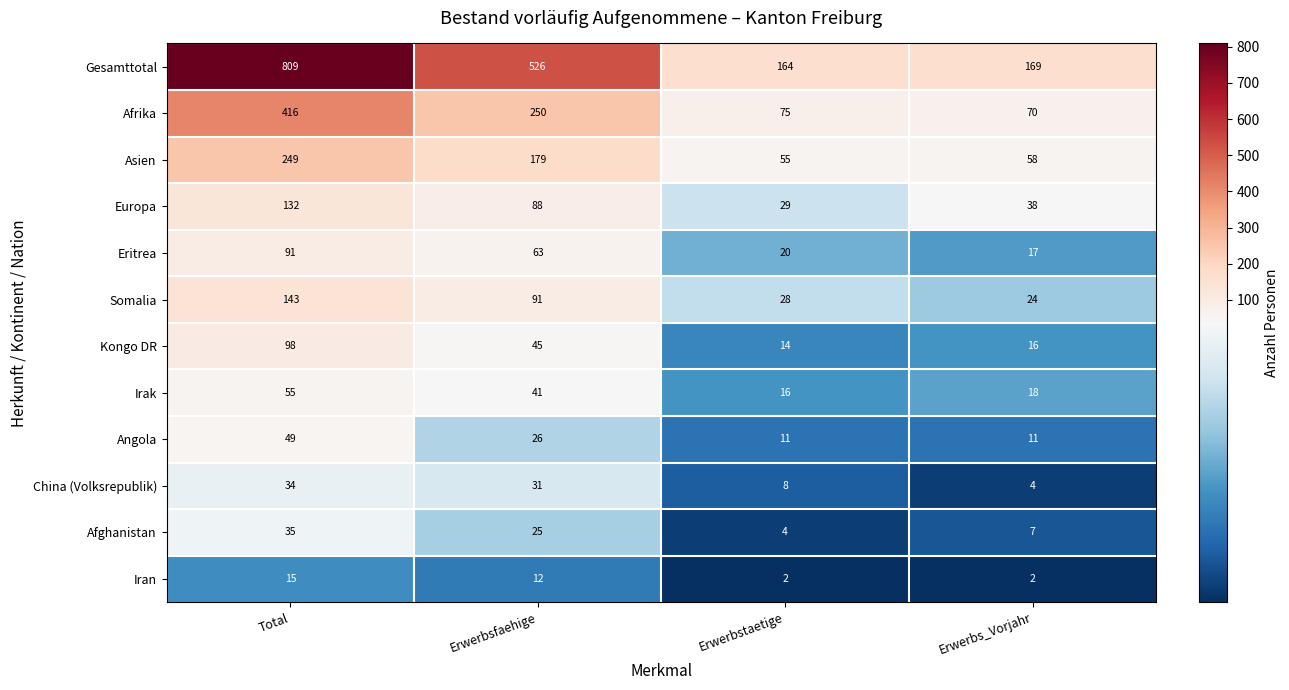

Count the number of data series in this chart.

12